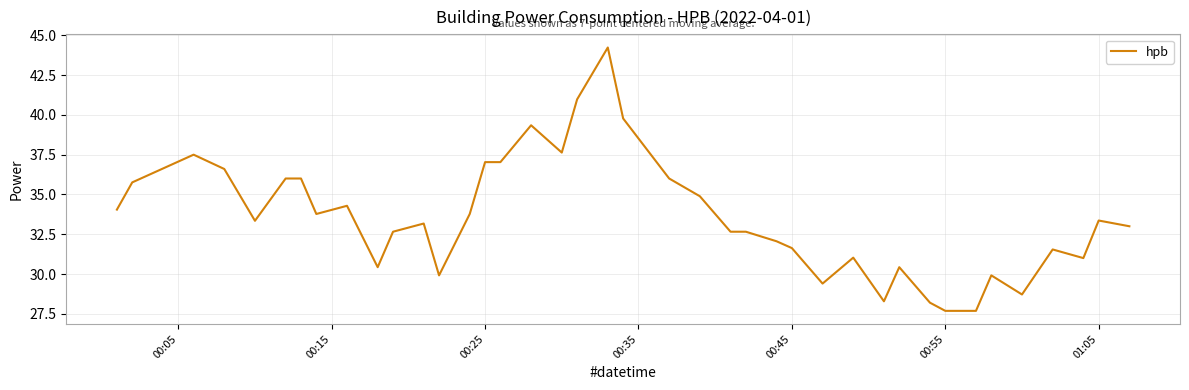

How many lines are shown in the chart?

1